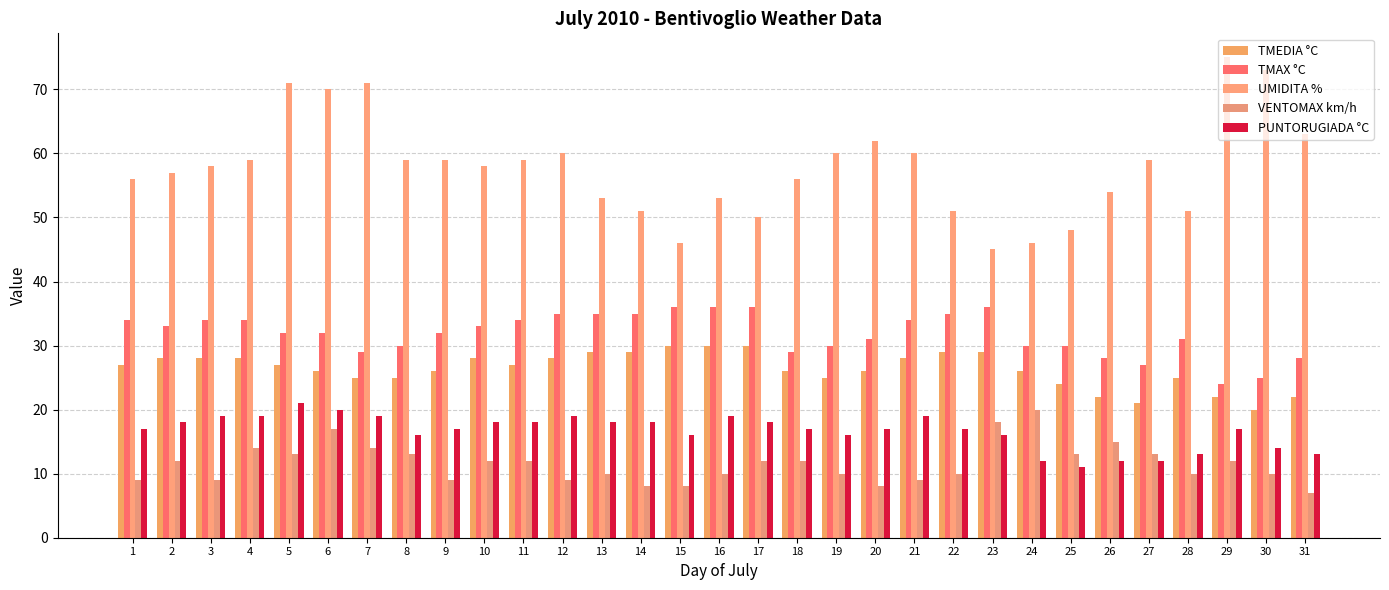

Reading left to right, list all the values displayed in this chart.

TMEDIA °C: 1=27	2=28	3=28	4=28	5=27	6=26	7=25	8=25	9=26	10=28	11=27	12=28	13=29	14=29	15=30	16=30	17=30	18=26	19=25	20=26	21=28	22=29	23=29	24=26	25=24	26=22	27=21	28=25	29=22	30=20	31=22
TMAX °C: 1=34	2=33	3=34	4=34	5=32	6=32	7=29	8=30	9=32	10=33	11=34	12=35	13=35	14=35	15=36	16=36	17=36	18=29	19=30	20=31	21=34	22=35	23=36	24=30	25=30	26=28	27=27	28=31	29=24	30=25	31=28
UMIDITA %: 1=56	2=57	3=58	4=59	5=71	6=70	7=71	8=59	9=59	10=58	11=59	12=60	13=53	14=51	15=46	16=53	17=50	18=56	19=60	20=62	21=60	22=51	23=45	24=46	25=48	26=54	27=59	28=51	29=75	30=73	31=63
VENTOMAX km/h: 1=9	2=12	3=9	4=14	5=13	6=17	7=14	8=13	9=9	10=12	11=12	12=9	13=10	14=8	15=8	16=10	17=12	18=12	19=10	20=8	21=9	22=10	23=18	24=20	25=13	26=15	27=13	28=10	29=12	30=10	31=7
PUNTORUGIADA °C: 1=17	2=18	3=19	4=19	5=21	6=20	7=19	8=16	9=17	10=18	11=18	12=19	13=18	14=18	15=16	16=19	17=18	18=17	19=16	20=17	21=19	22=17	23=16	24=12	25=11	26=12	27=12	28=13	29=17	30=14	31=13